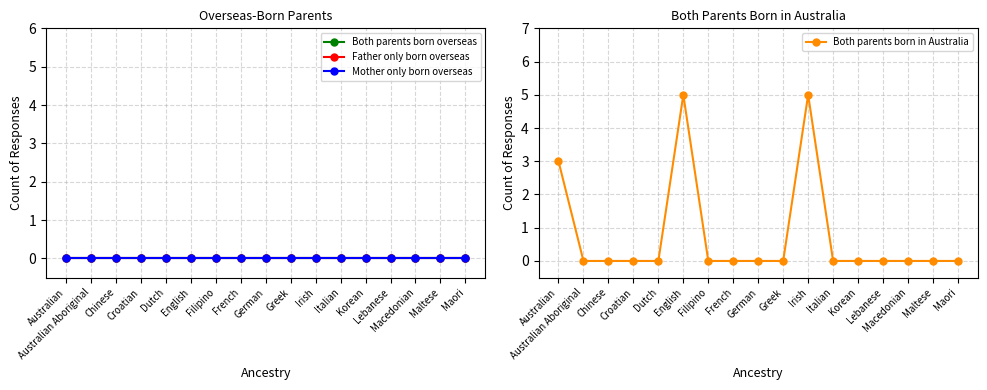

List the labels in order of Father only born overseas value, largest first.

Australian, Australian Aboriginal, Chinese, Croatian, Dutch, English, Filipino, French, German, Greek, Irish, Italian, Korean, Lebanese, Macedonian, Maltese, Maori